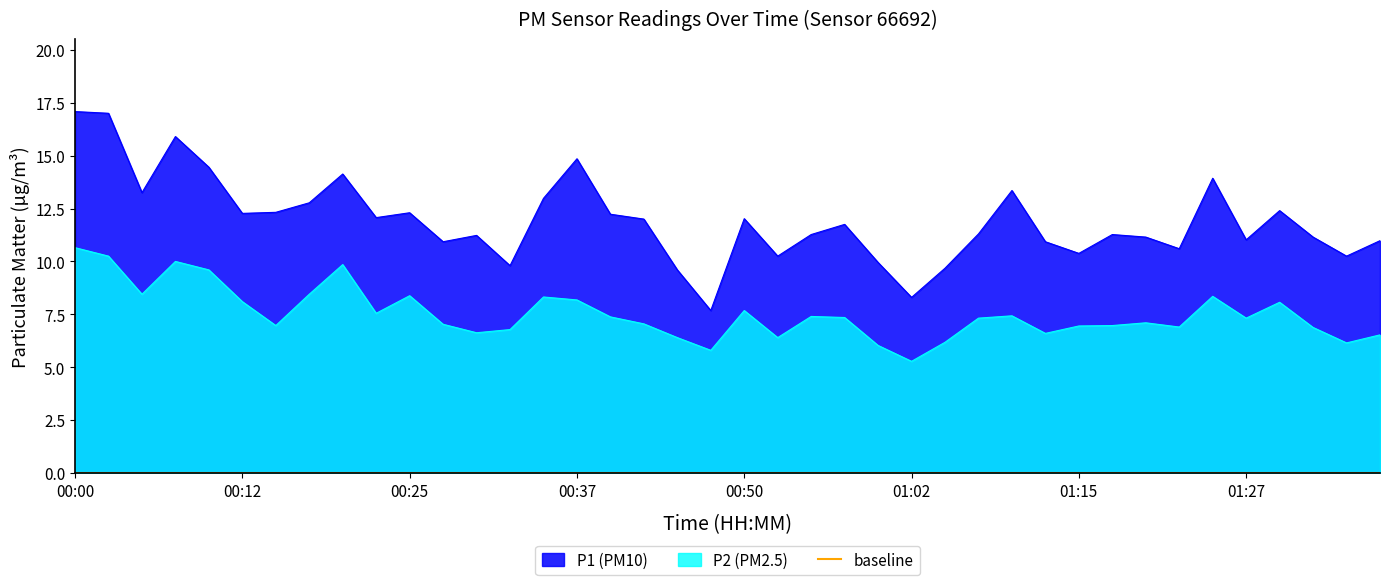

What is the minimum value for P2 (PM2.5)?

5.3